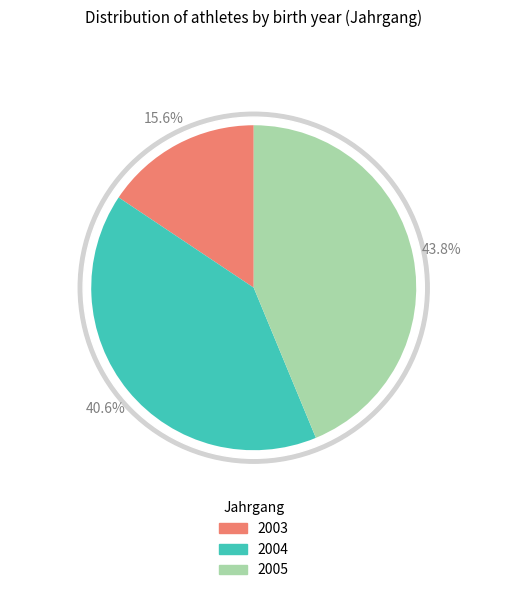

How much of the chart is everything except 2003?

84.4%